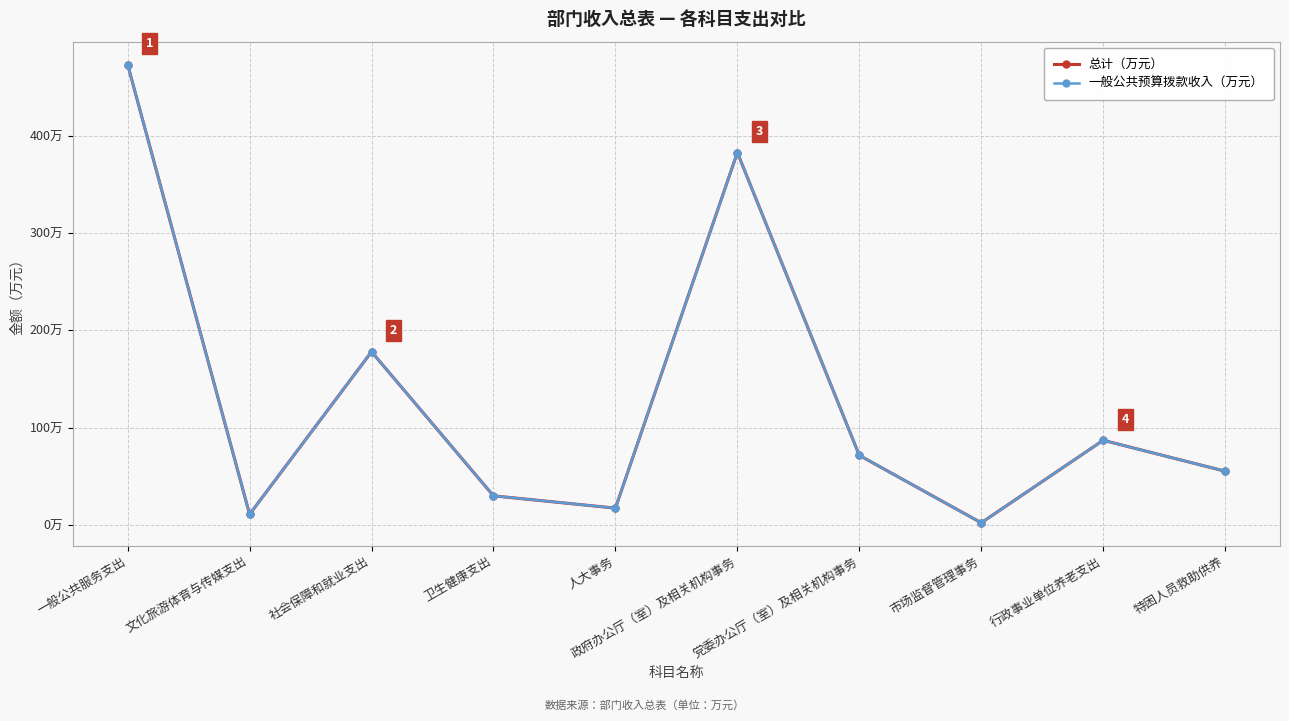

Does the chart have visible grid lines?

Yes